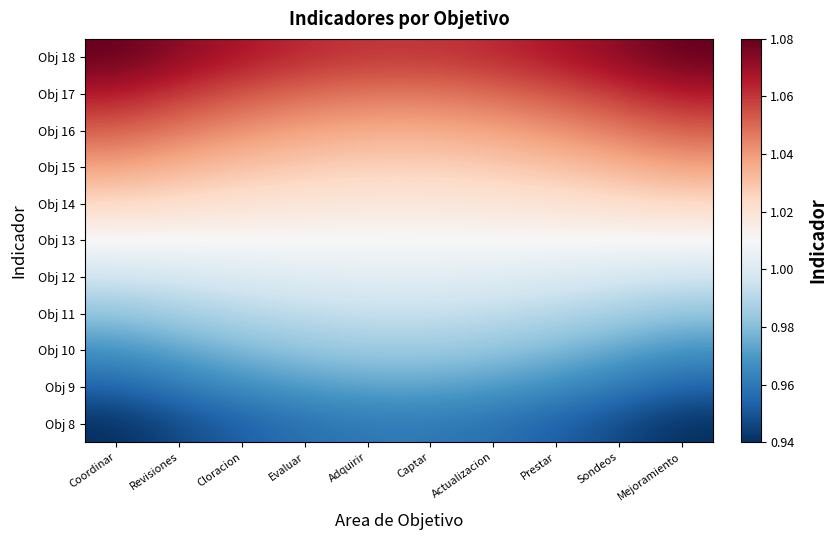

Which label corresponds to the largest value in the chart?

Coordinar